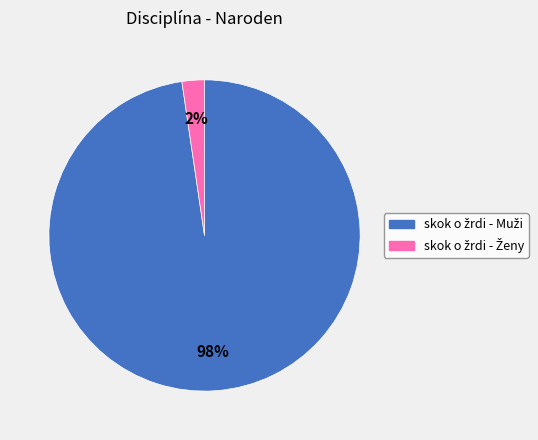

Count the number of slices in the pie.

2